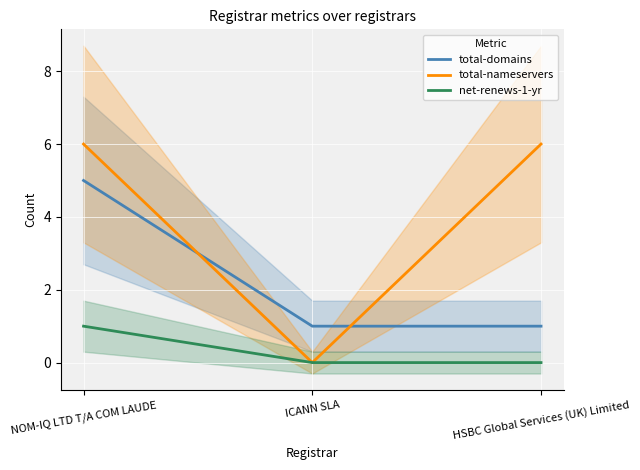

Does the chart display data point markers on the line(s)?

No